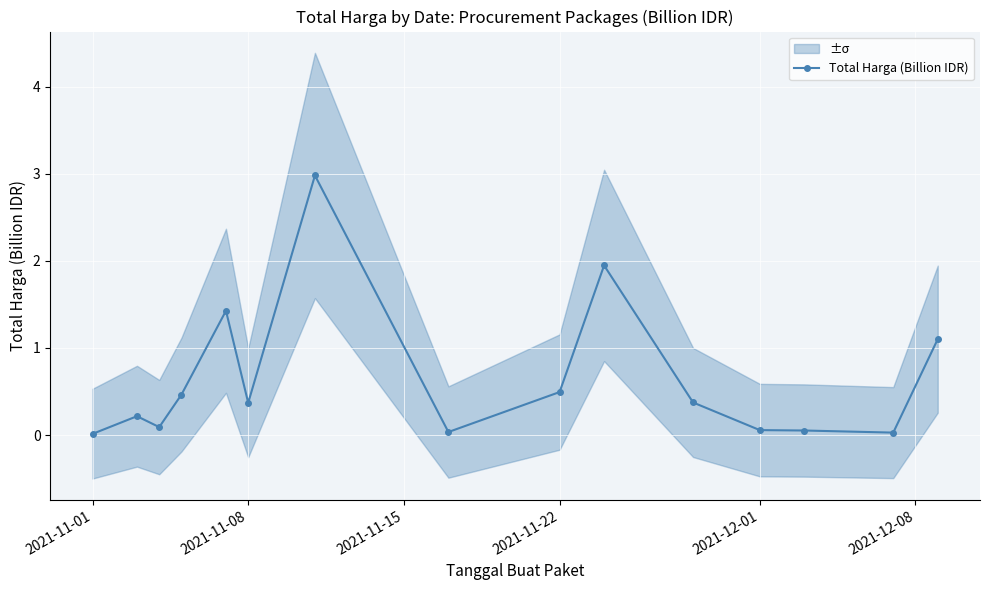

True or false: Total Harga (Billion IDR) has more than 1 points higher than both neighbors.

True